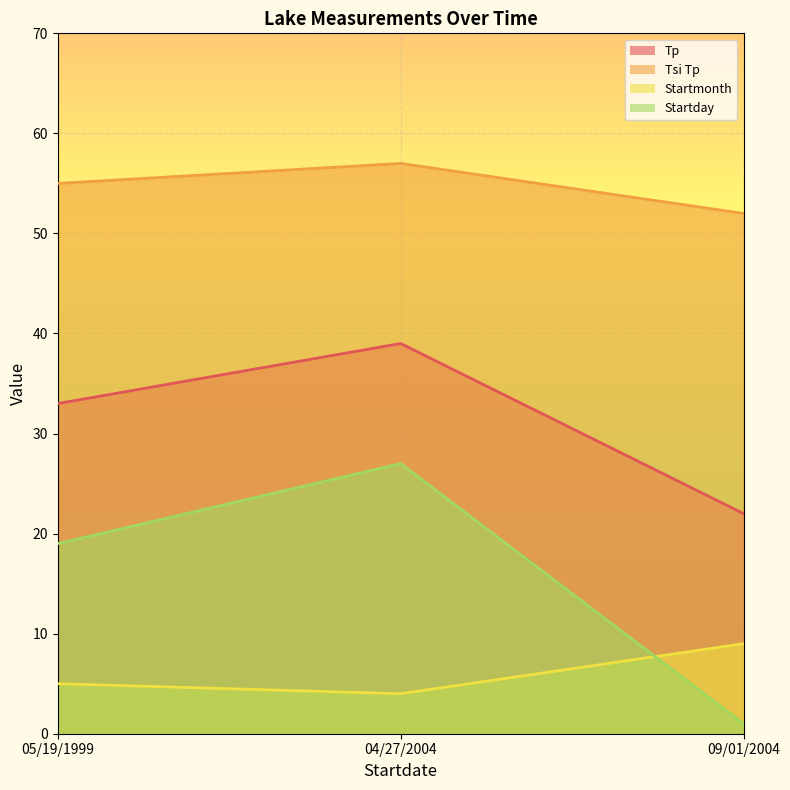

Reading left to right, transcribe all the data shown in this chart.

Tp: 33	39	22
Tsi Tp: 55	57	52
Startmonth: 5	4	9
Startday: 19	27	1